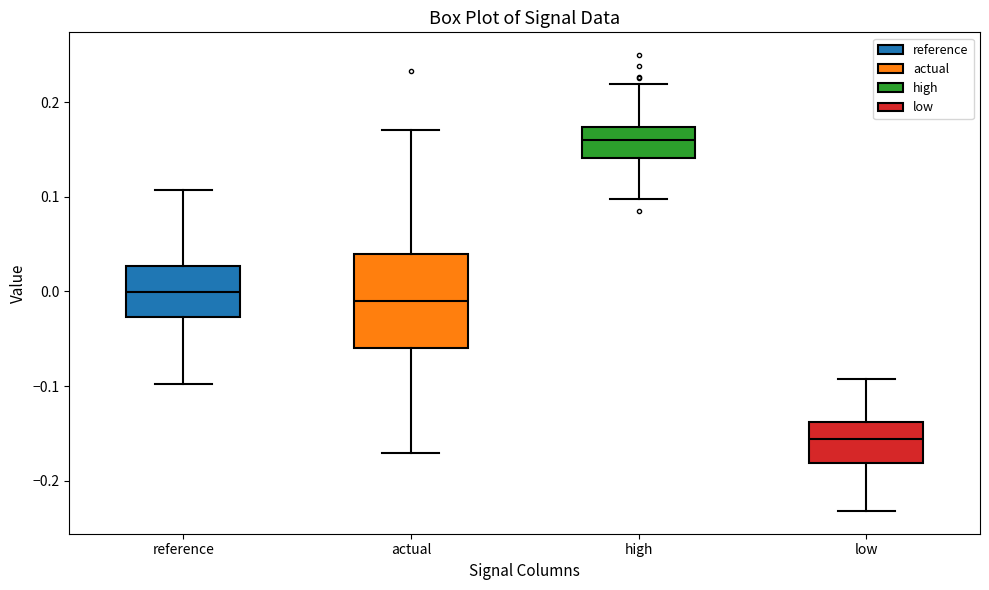

Comparing the boxes themselves (not the whiskers), which one is the tallest?

actual